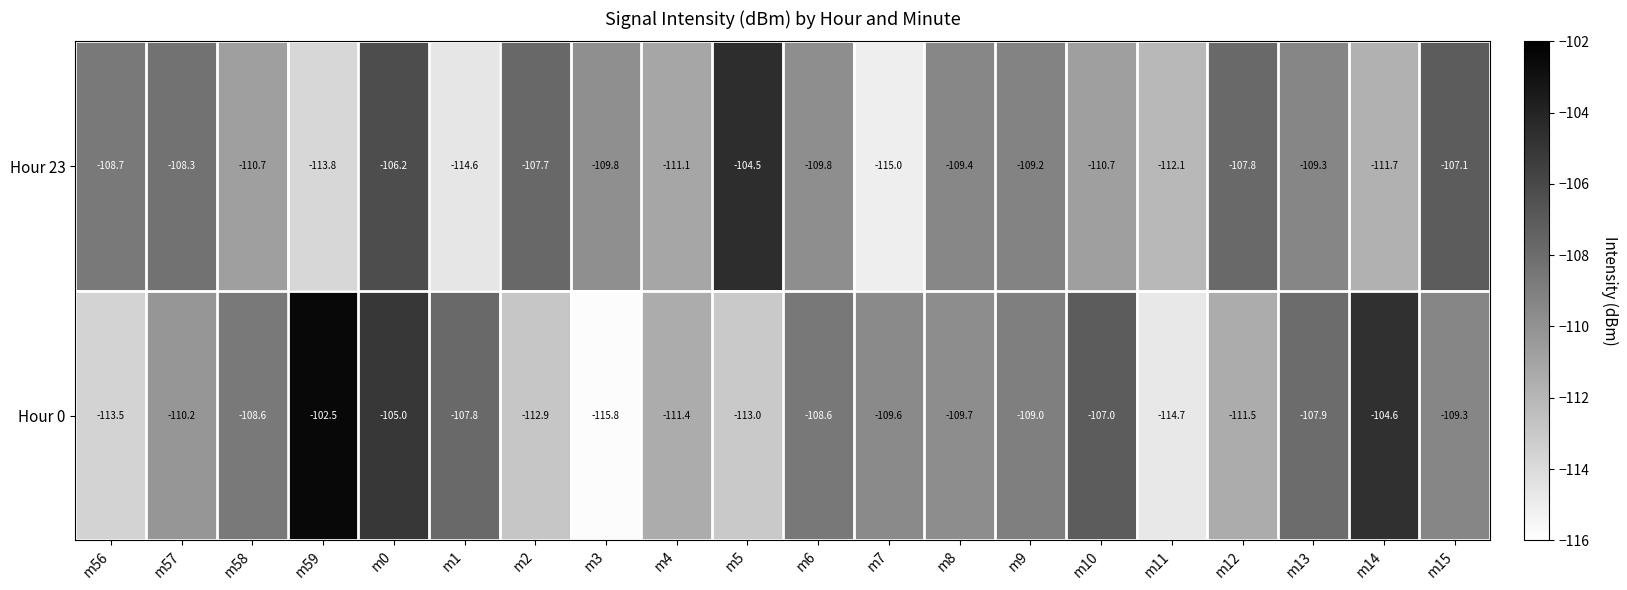

How many data points does each series have?

20